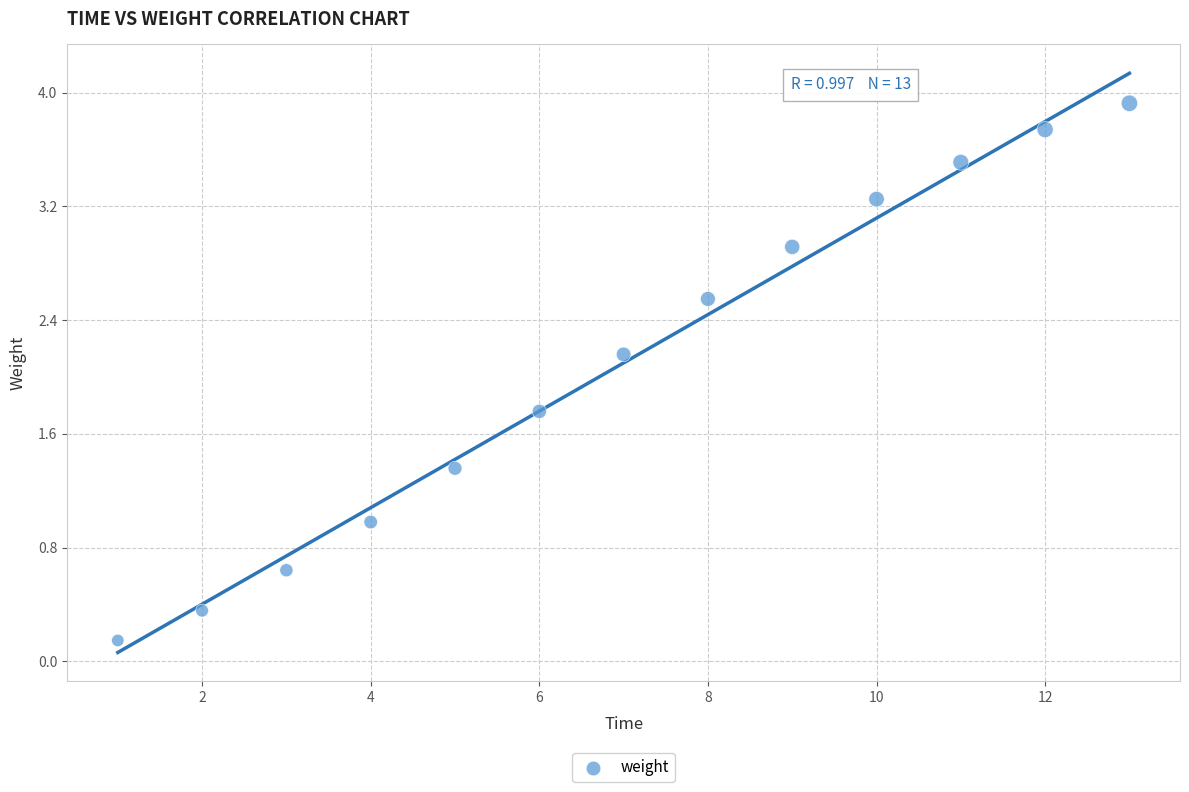

What Y value in the scatter plot is closest to 2?

2.2